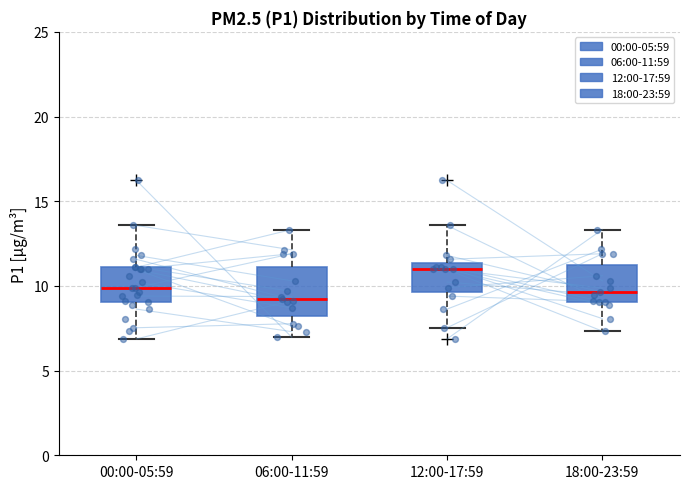

Reading left to right, transcribe this box plot: for each box, give where its median line is, the range the box spans, and where its two whiskers end, as read against the y-axis. The values are not printed on the chart, so give them approximately, as read against the axis.

00:00-05:59: median 10.0, box 9.0 to 11.0, whiskers 7.0 to 13.5
06:00-11:59: median 9.0, box 8.0 to 11.0, whiskers 7.0 to 13.5
12:00-17:59: median 11.0, box 9.5 to 11.5, whiskers 7.5 to 13.5
18:00-23:59: median 9.5, box 9.0 to 11.5, whiskers 7.5 to 13.5